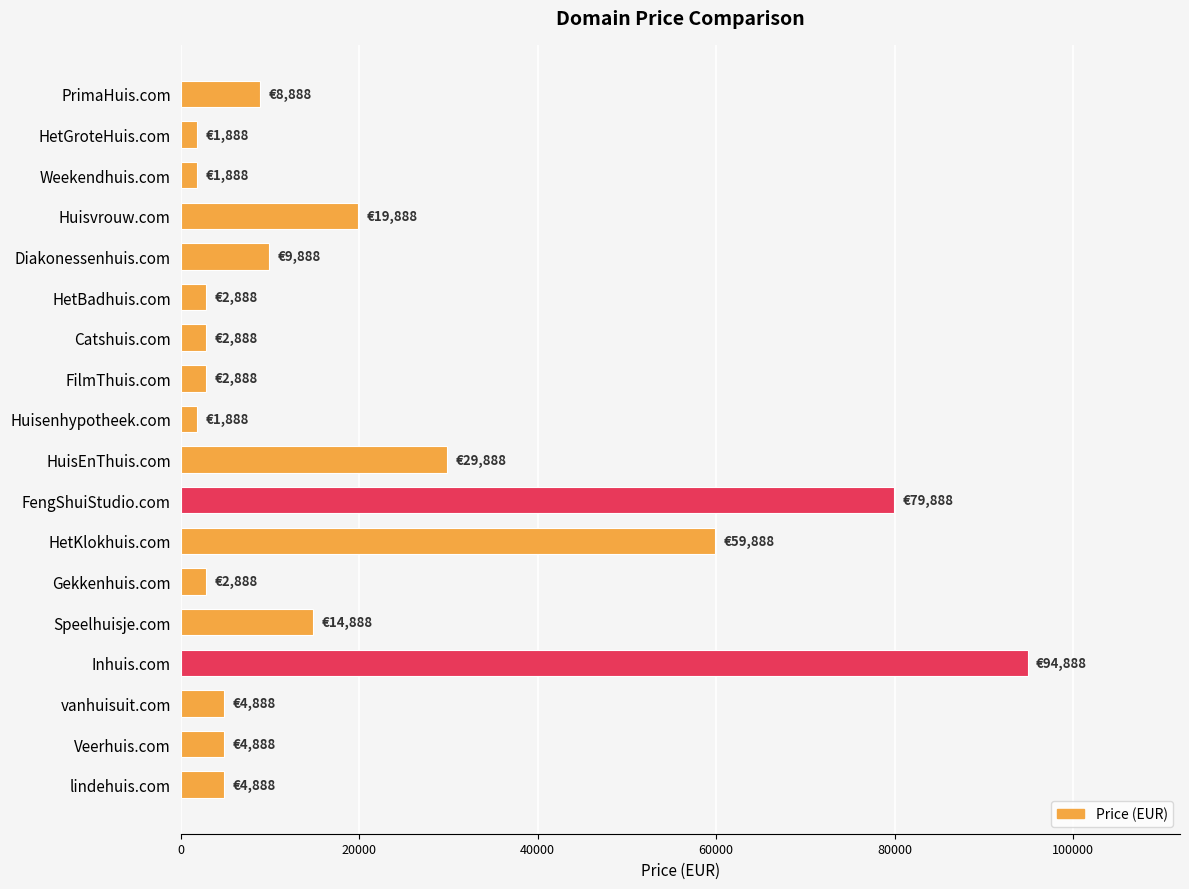

What is the label of the 5th bar from the top?

Diakonessenhuis.com